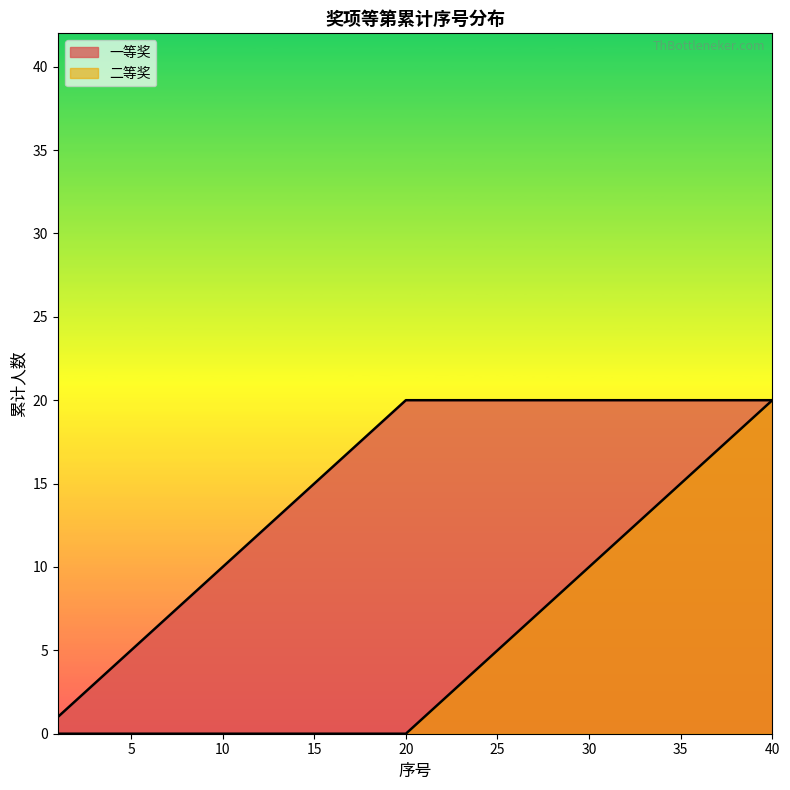

Which series changed the most between 8 and 17?

一等奖